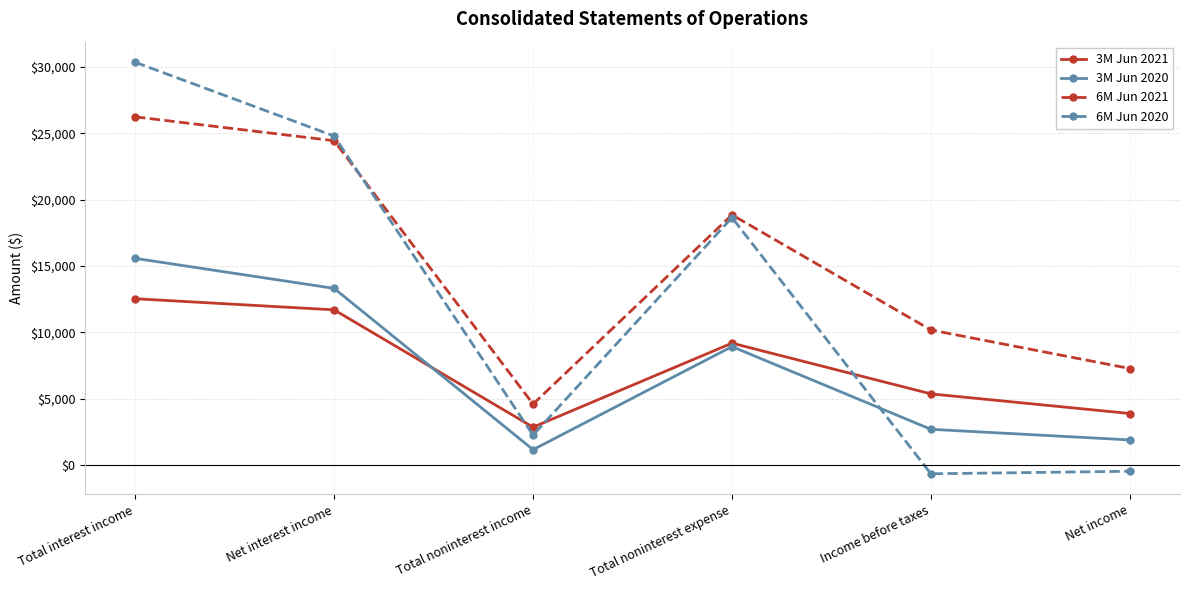

What is the difference between the highest and lowest values at Total interest income?

17810